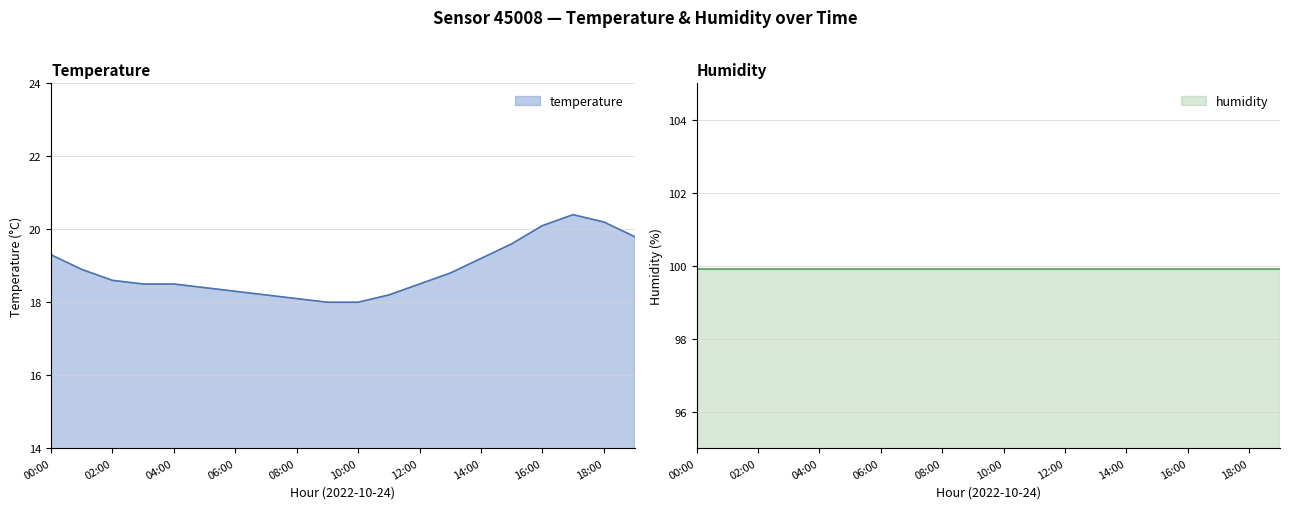

What is the value of the 20th point from the left?

19.8